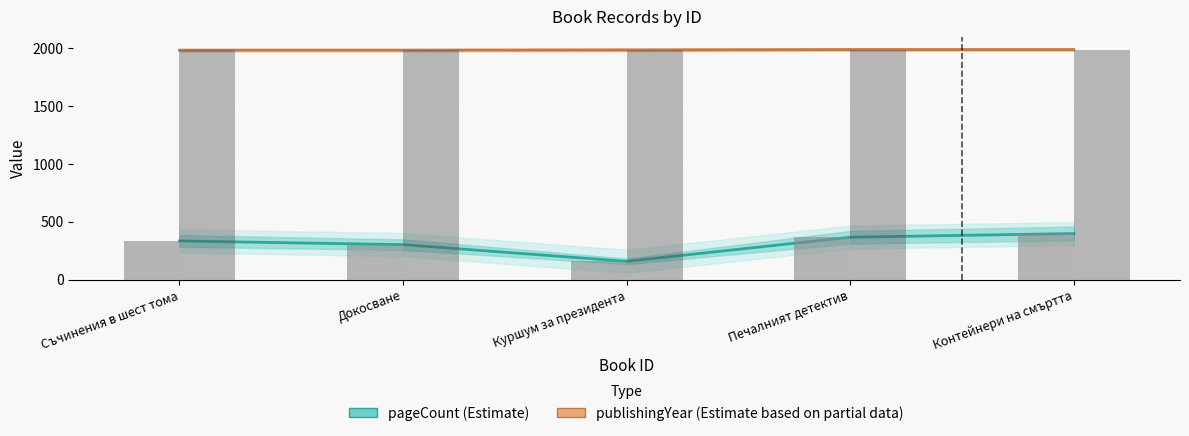

Between Докосване and Контейнери на смъртта, which series saw the biggest shift?

pageCount